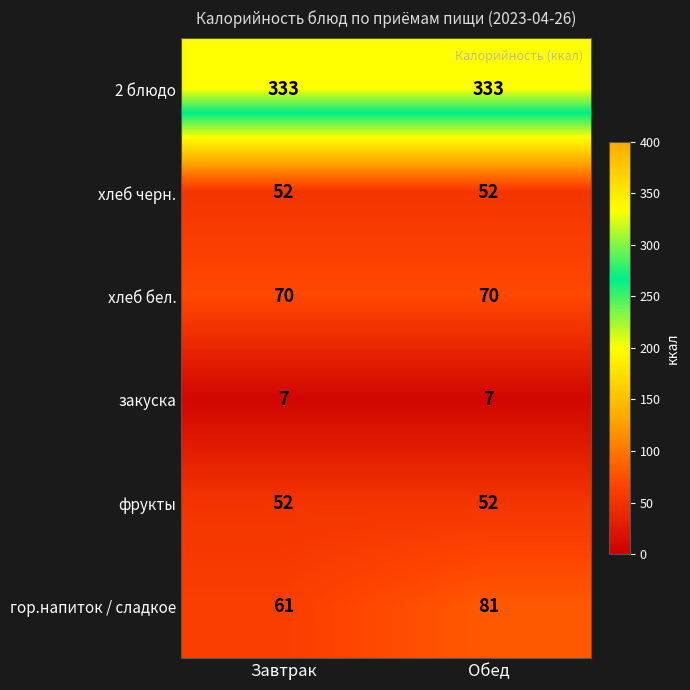

What is the greatest value displayed?

333